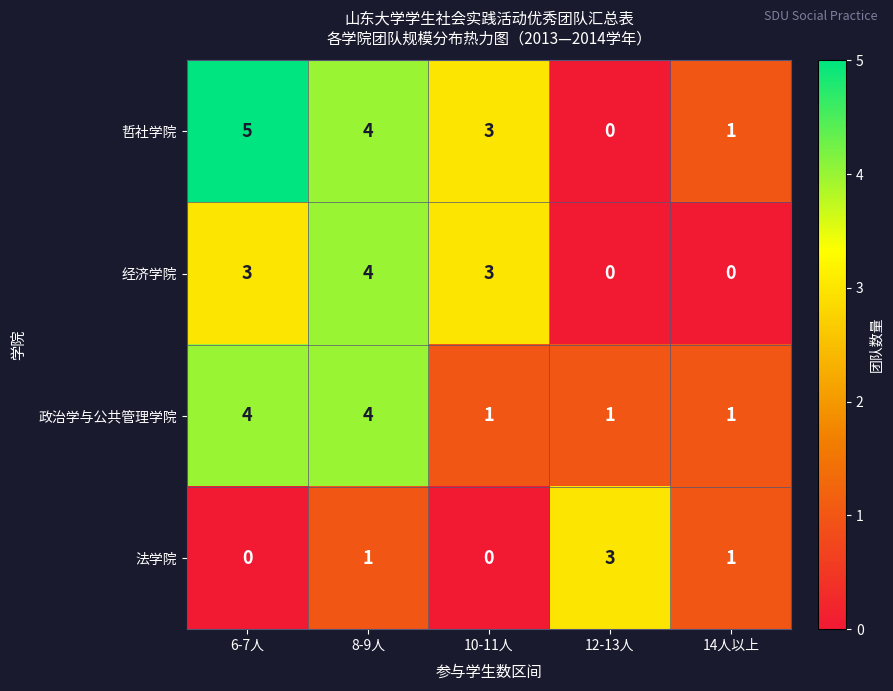

What is the sum of all 政治学与公共管理学院 values?

11